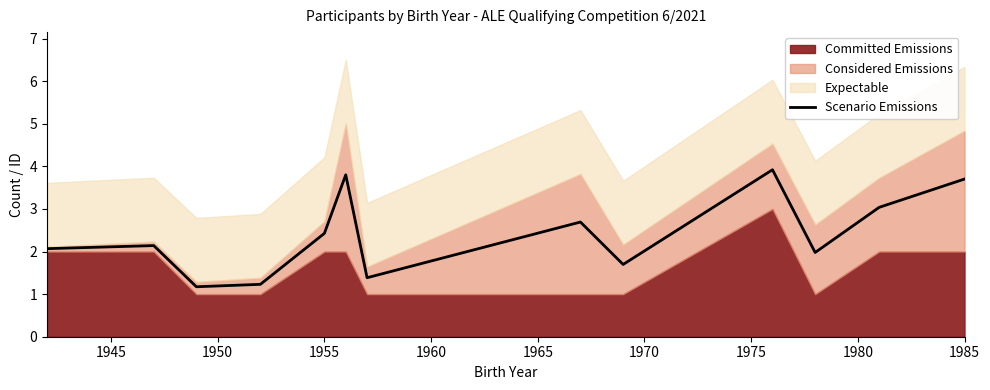

What is the difference between the maximum and minimum values?

2.7